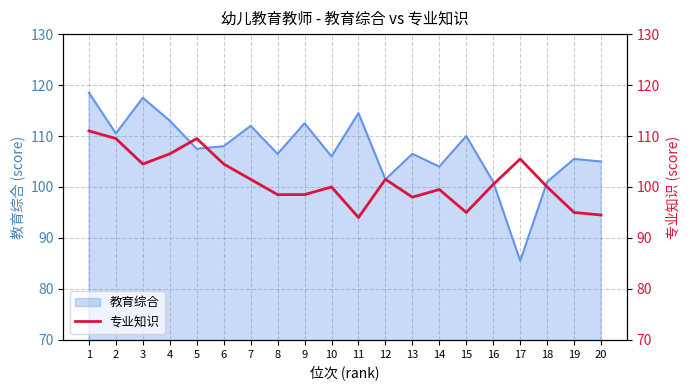

Is it true that 教育综合 equals 187.3 at 4?

False